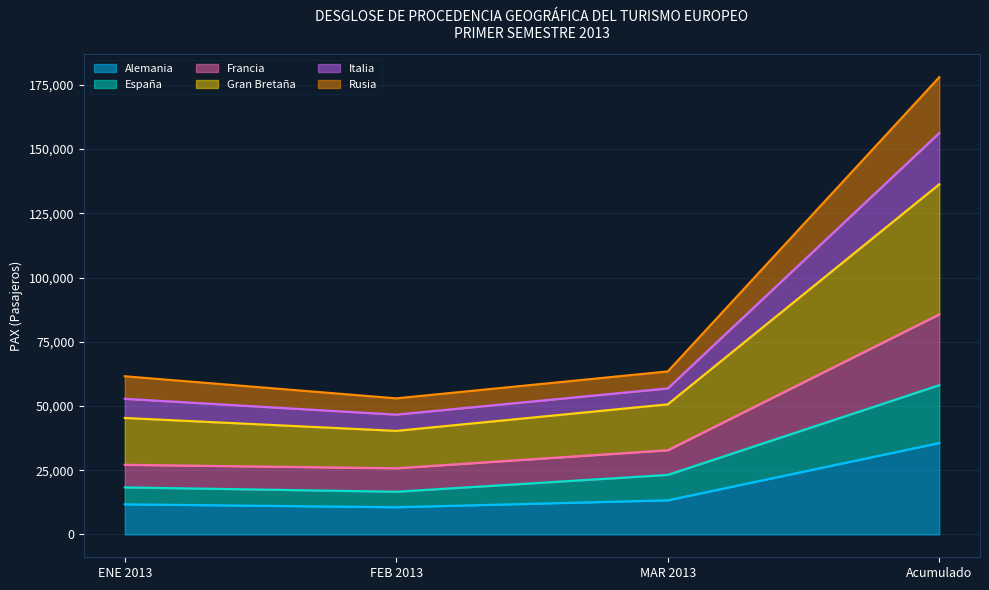

What is the value of the España point at the 1st from the left?

18315